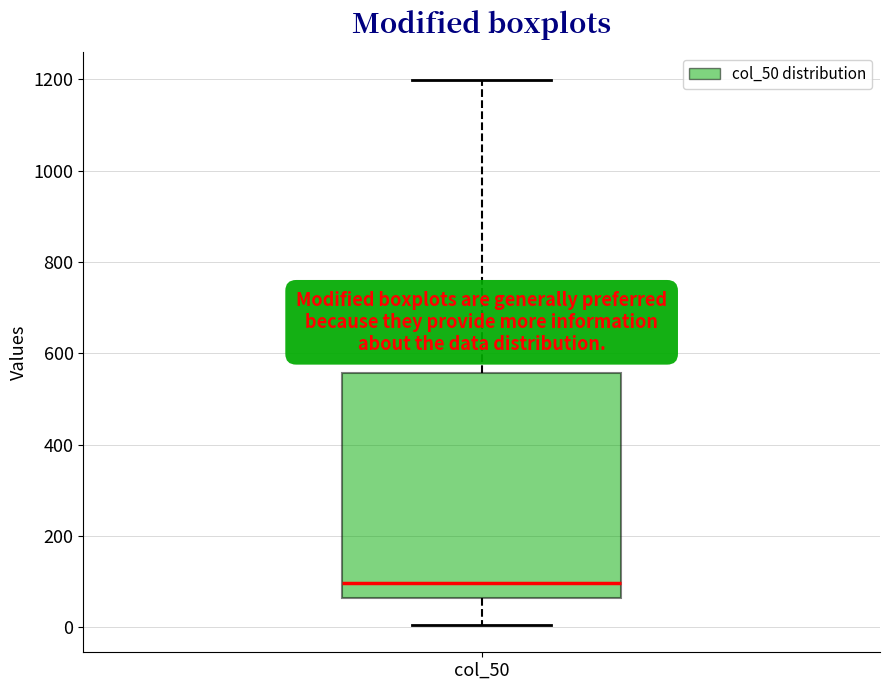

Where is the lower edge of the box for col_50 on the y-axis? The values are not printed on the chart, so give them approximately, as read against the axis.

60